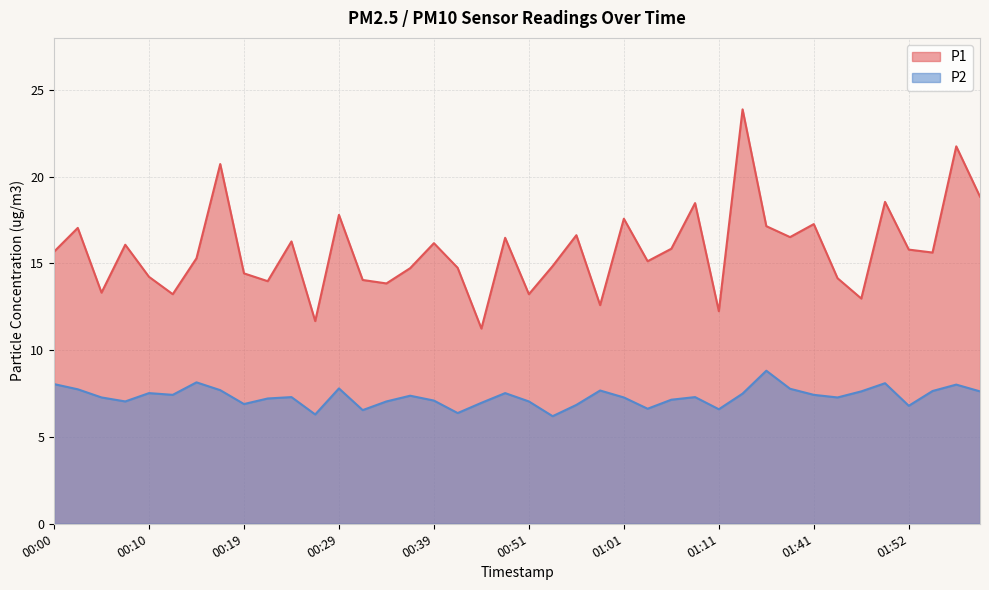

How many lines are shown in the chart?

2